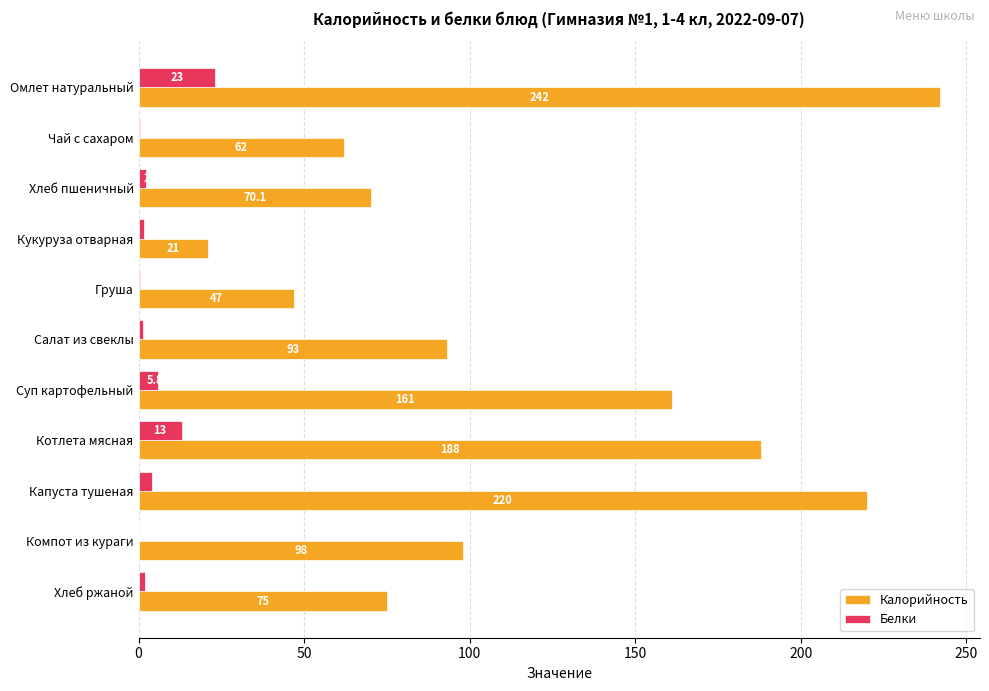

Which category has the highest value in the Калорийность series?

Омлет натуральный